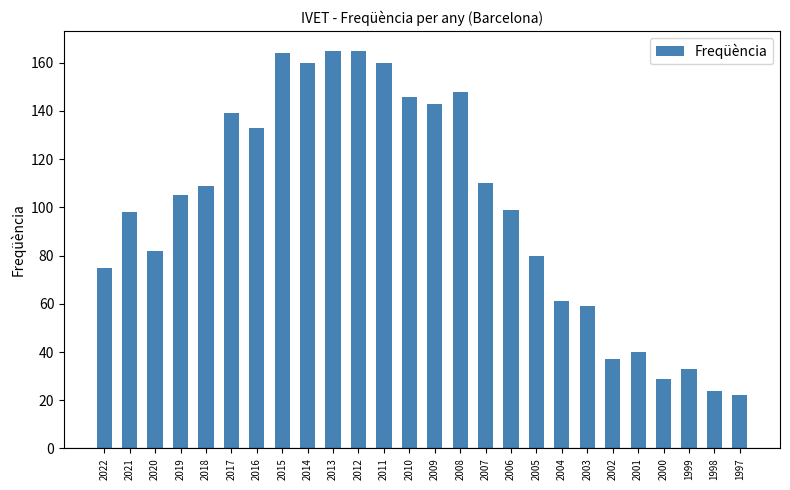

Which has a higher value, 2018 or 2015?

2015